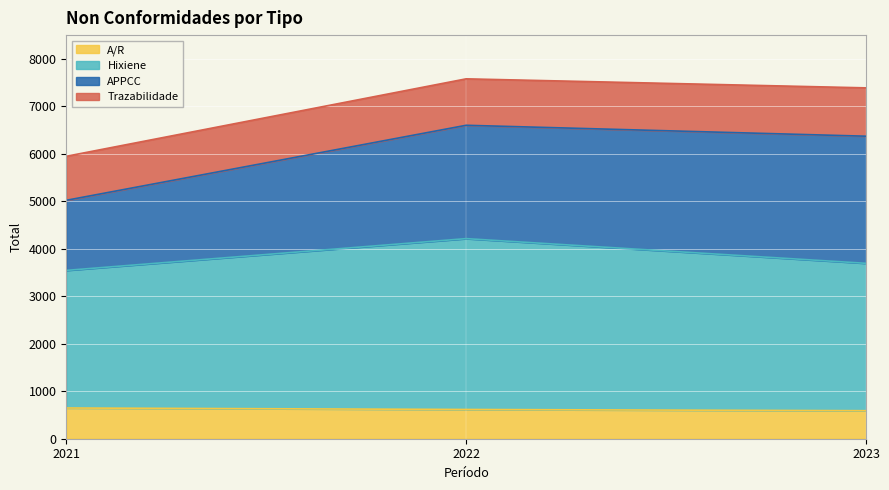

What is the lowest value of the A/R series?

590